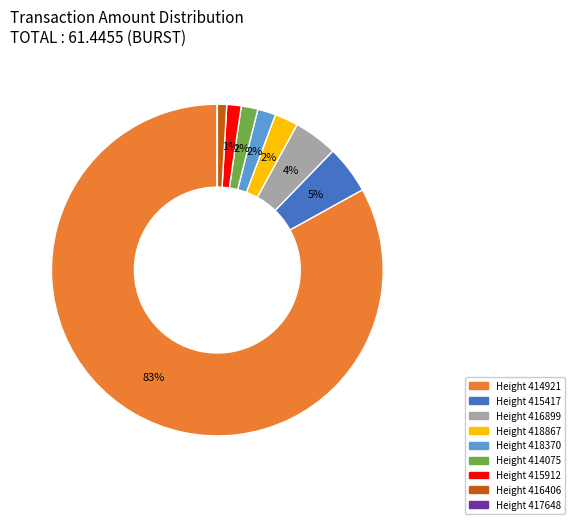

True or false: Height 418867 accounts for 2% of the total.

True